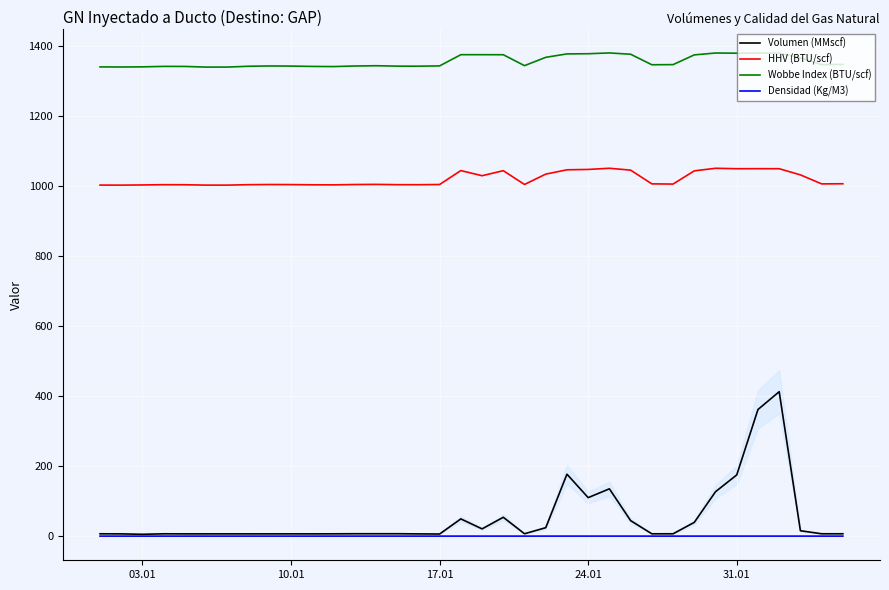

True or false: Volumen (MMscf) has more than 0 interior local peaks.

True